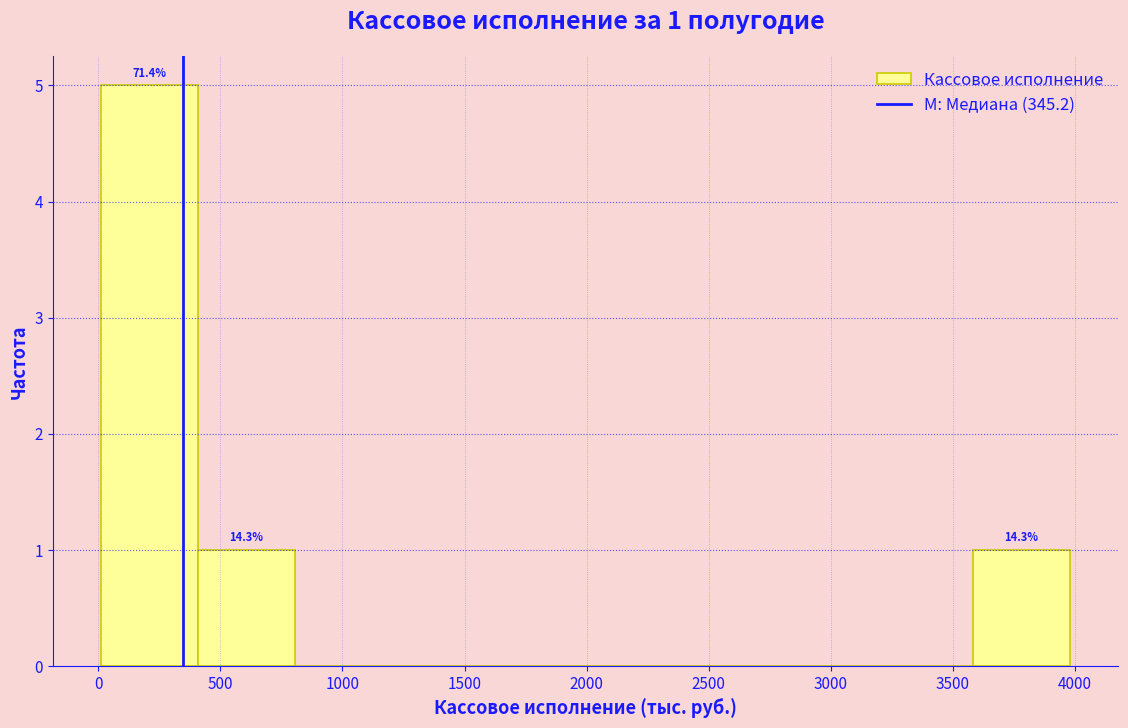

Which range on the x-axis has the tallest bar?

0 to 400